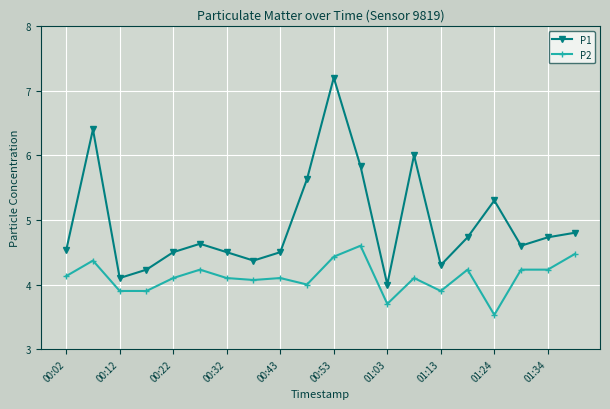

Which series has the widest spread of values?

P1